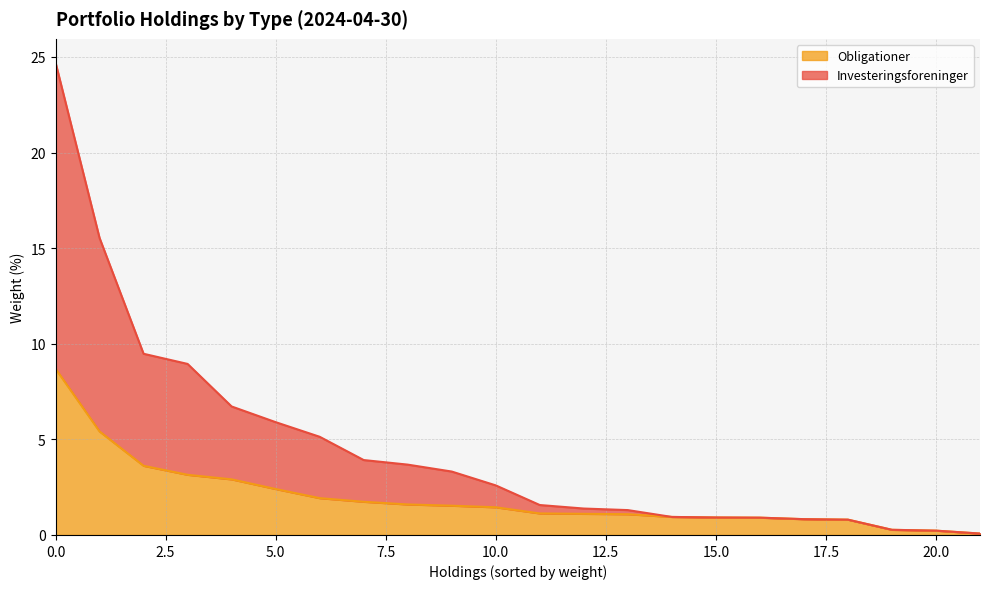

Which label corresponds to the smallest value in the chart?

21